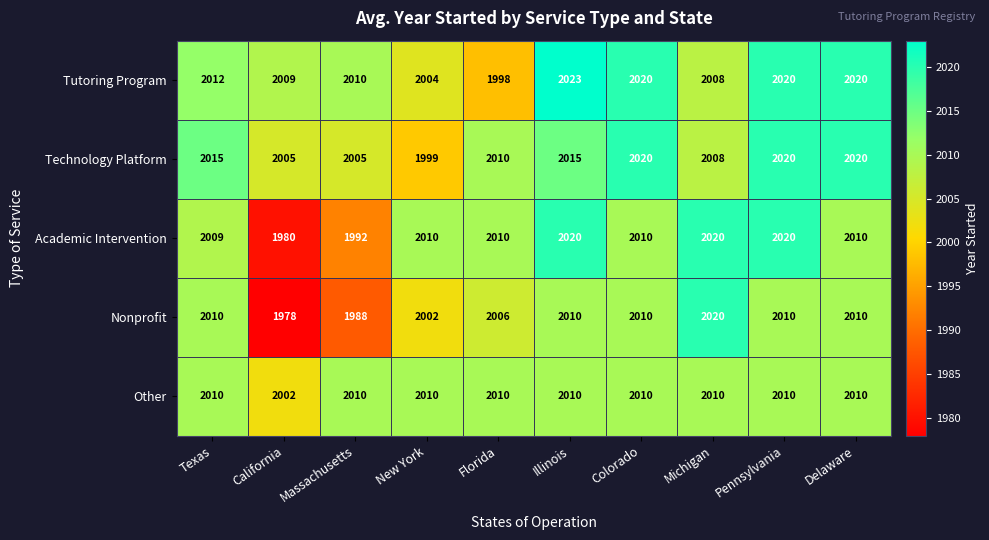

At California, list the series in order from smallest to largest.

Nonprofit, Academic Intervention, Other, Technology Platform, Tutoring Program